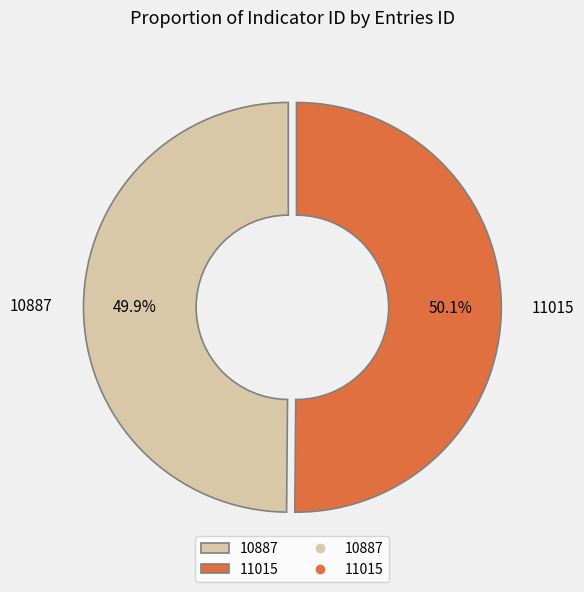

To the nearest percent, what percentage of the pie is 11015?

50%